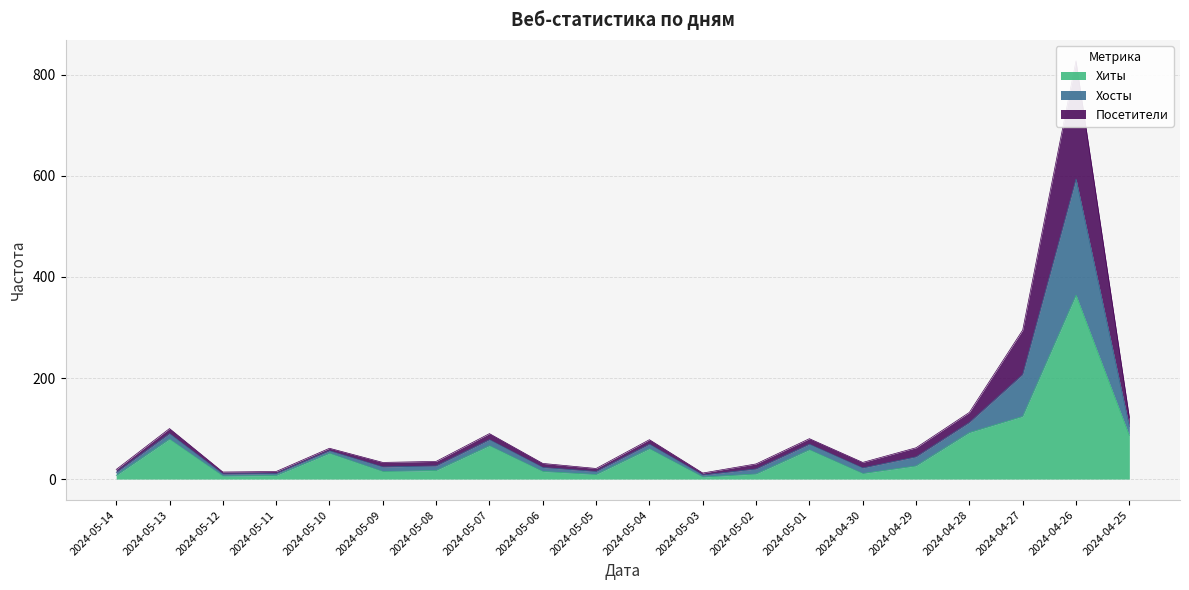

True or false: Хосты and Хиты intersect in this chart.

False